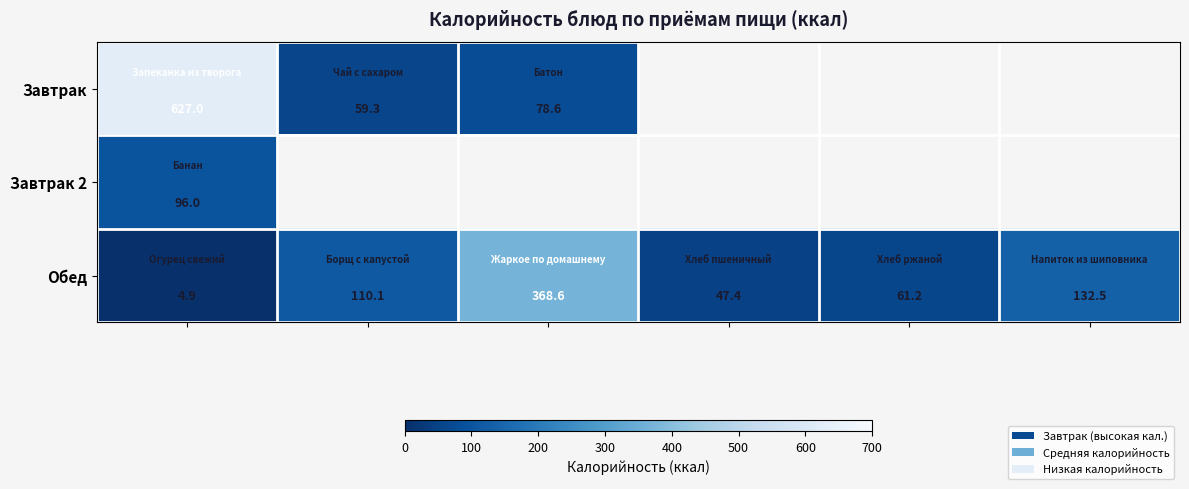

How many distinct data groups are displayed?

3